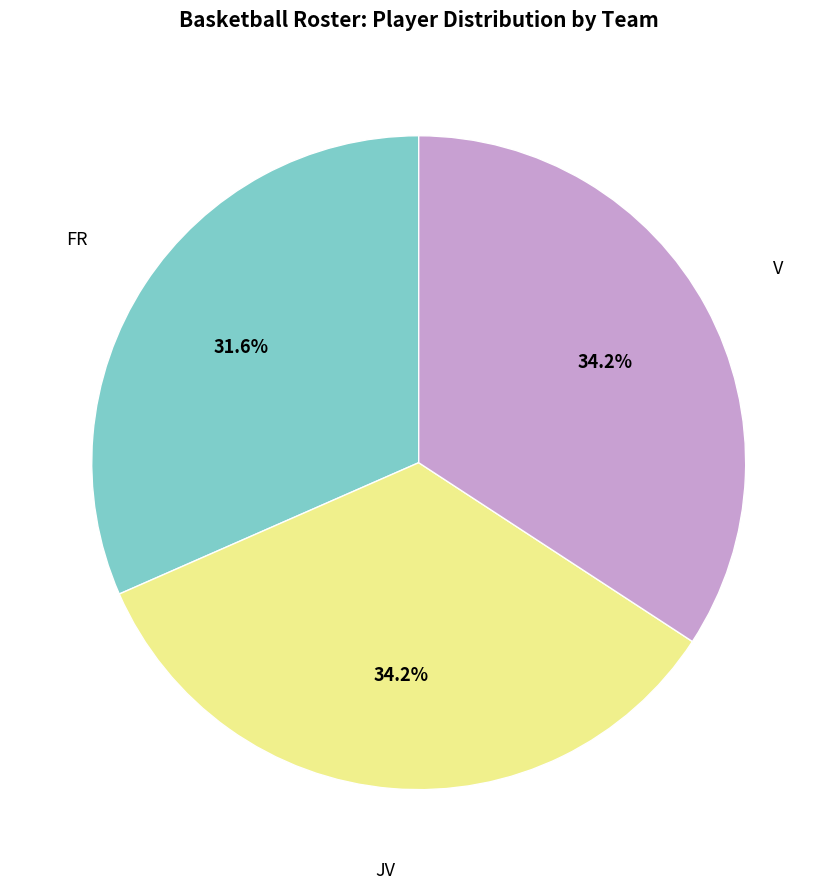

Is there a majority slice in this chart?

No